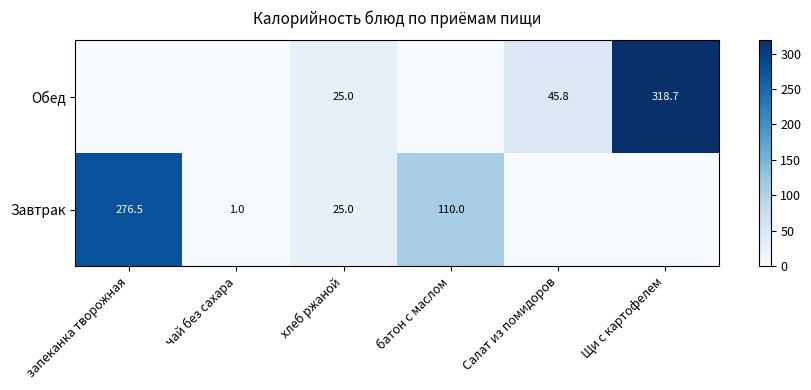

Which has a higher value, Щи с картофелем or запеканка творожная?

запеканка творожная